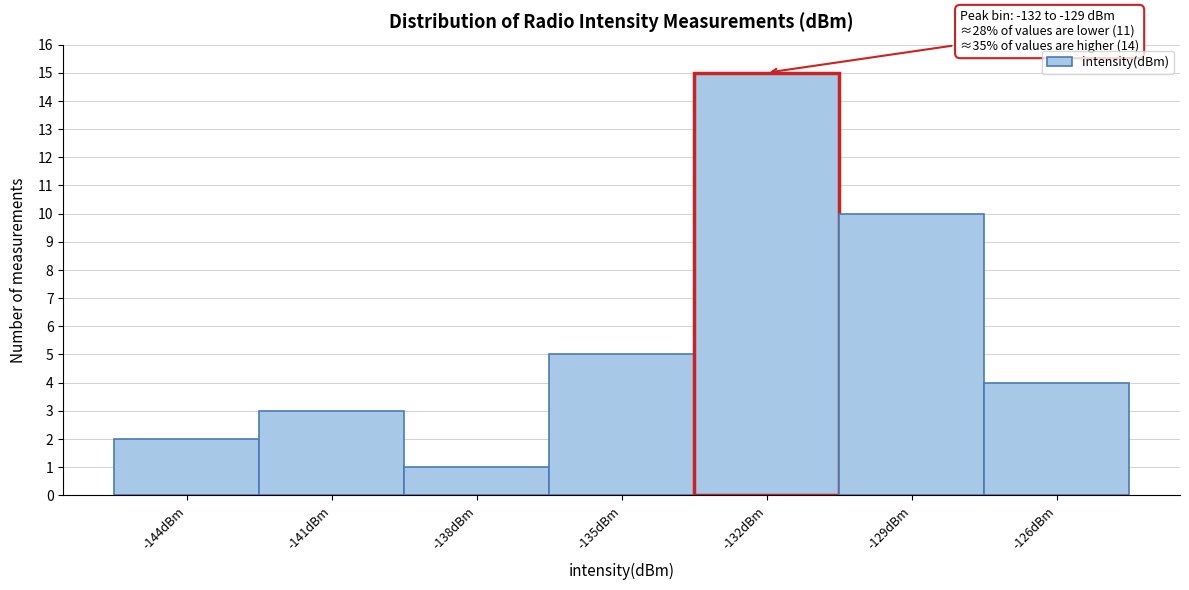

Reading left to right, transcribe all the data shown in this chart.

2	3	1	5	15	10	4